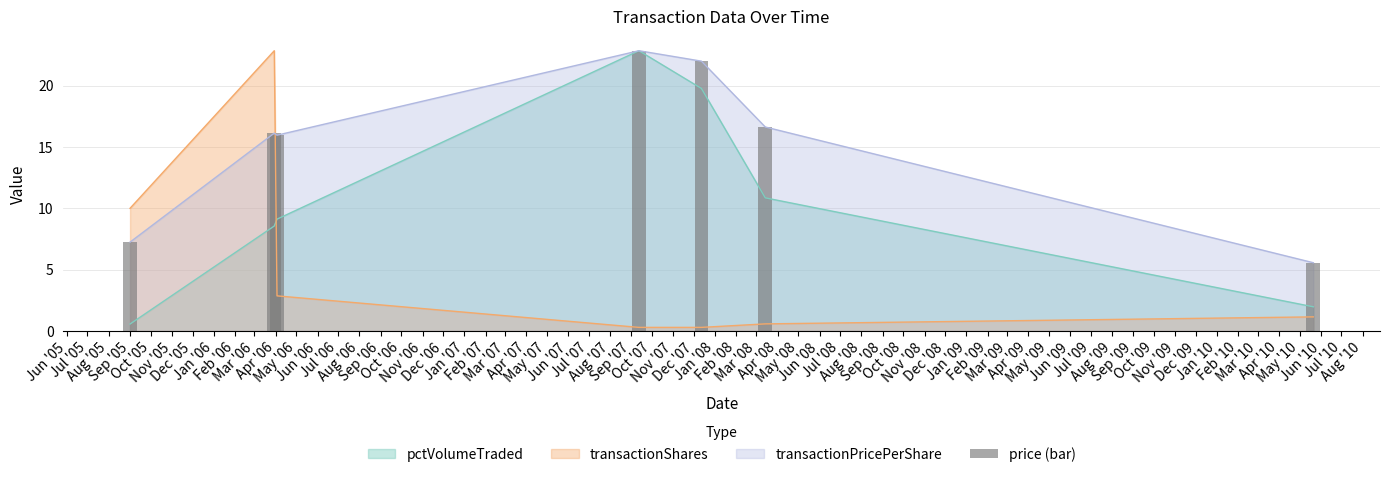

What is the sum of the values at Jul '05 and Dec '05?

21.7